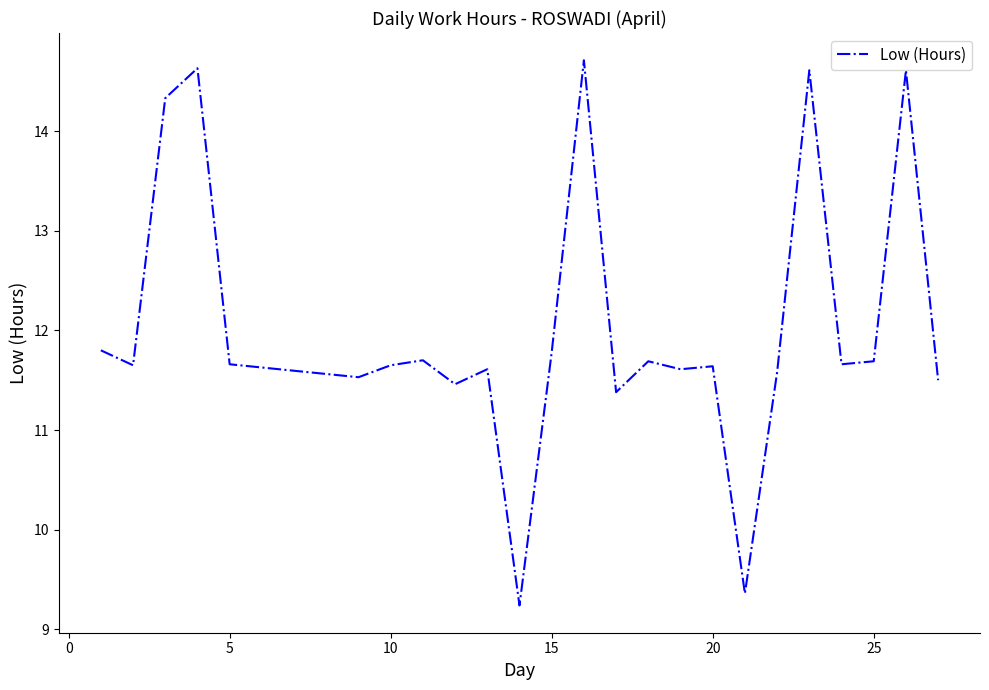

What is the smallest value displayed?

9.2